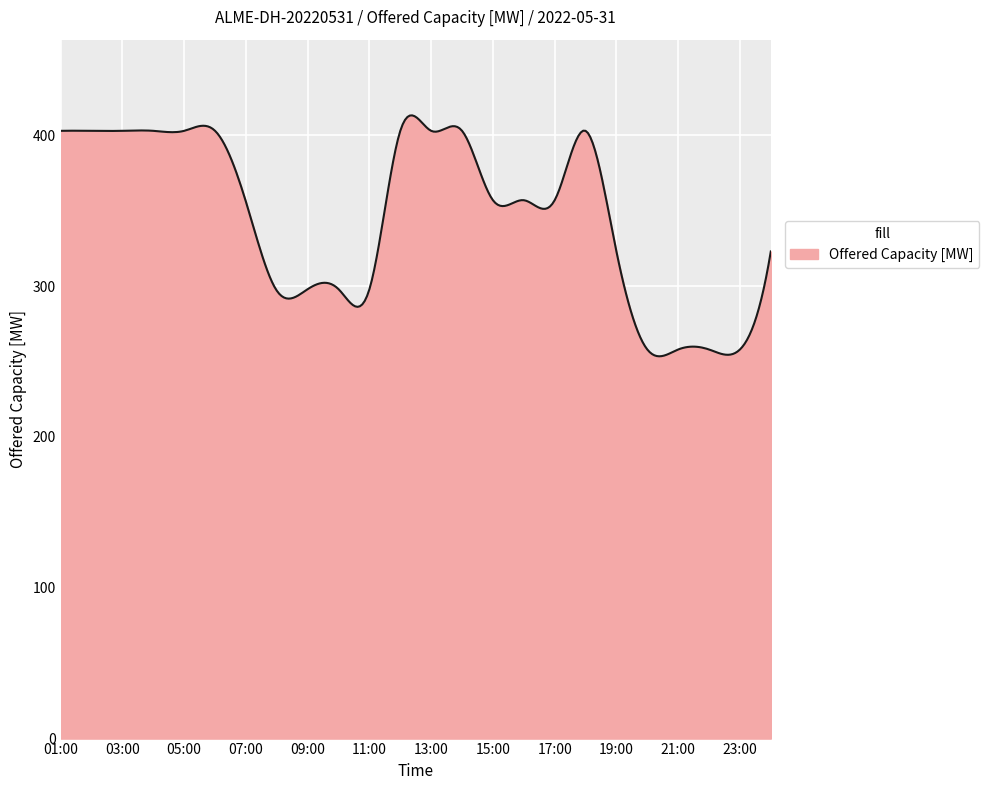

What is the greatest value displayed?

413.2